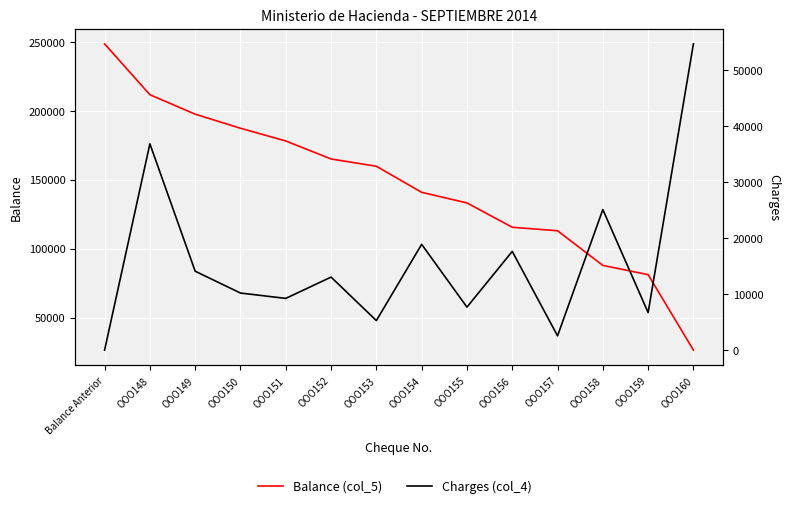

Rank the series by their average value, from lowest to highest.

Charges (col_4), Balance (col_5)